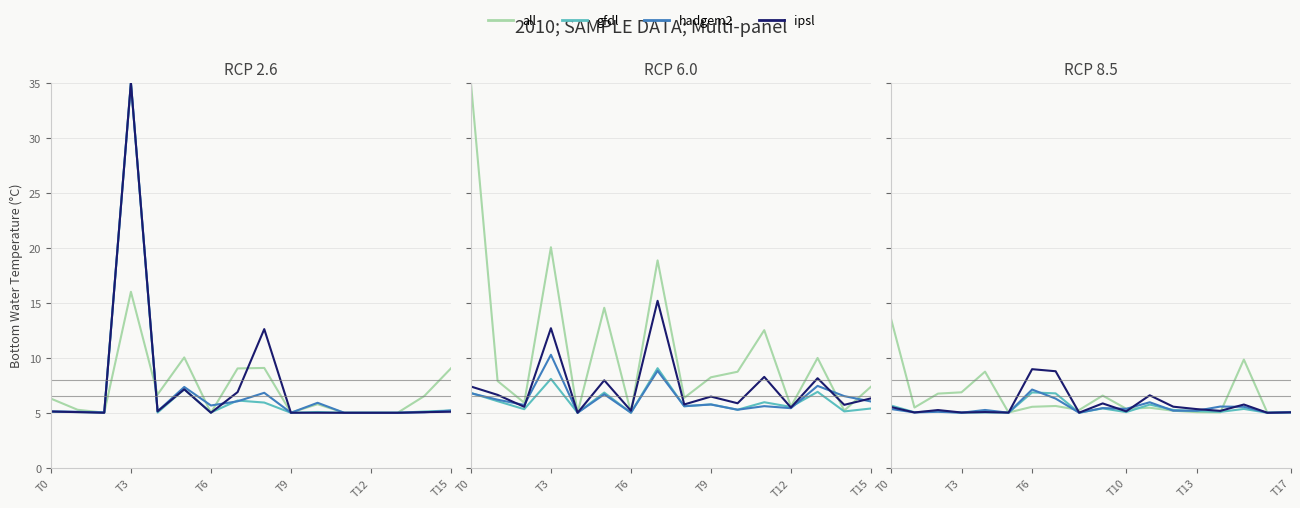

How many lines are shown in the chart?

4